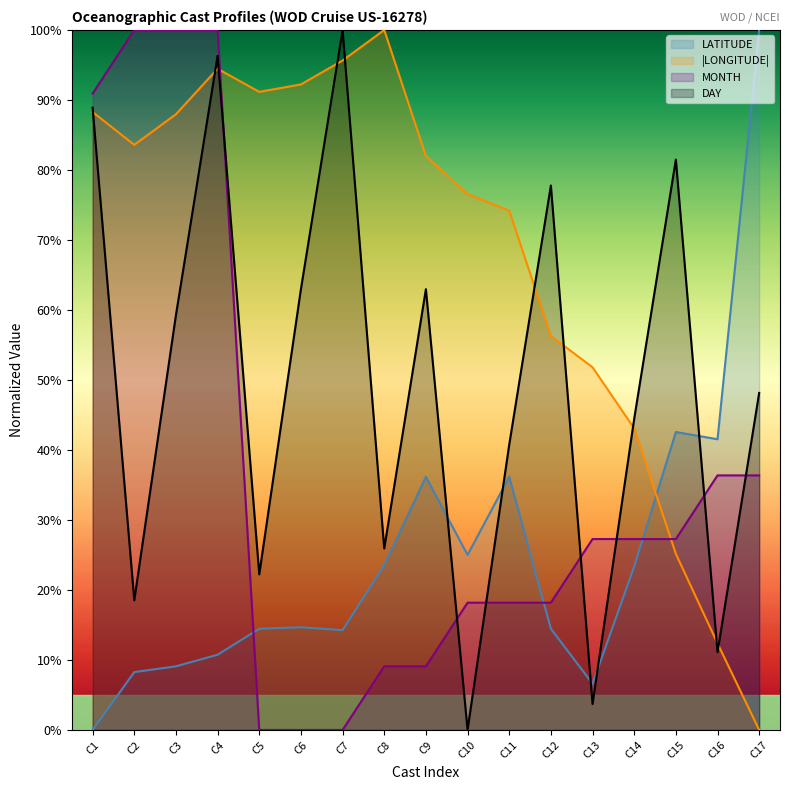

Which series changed the most between C1 and C7?

MONTH